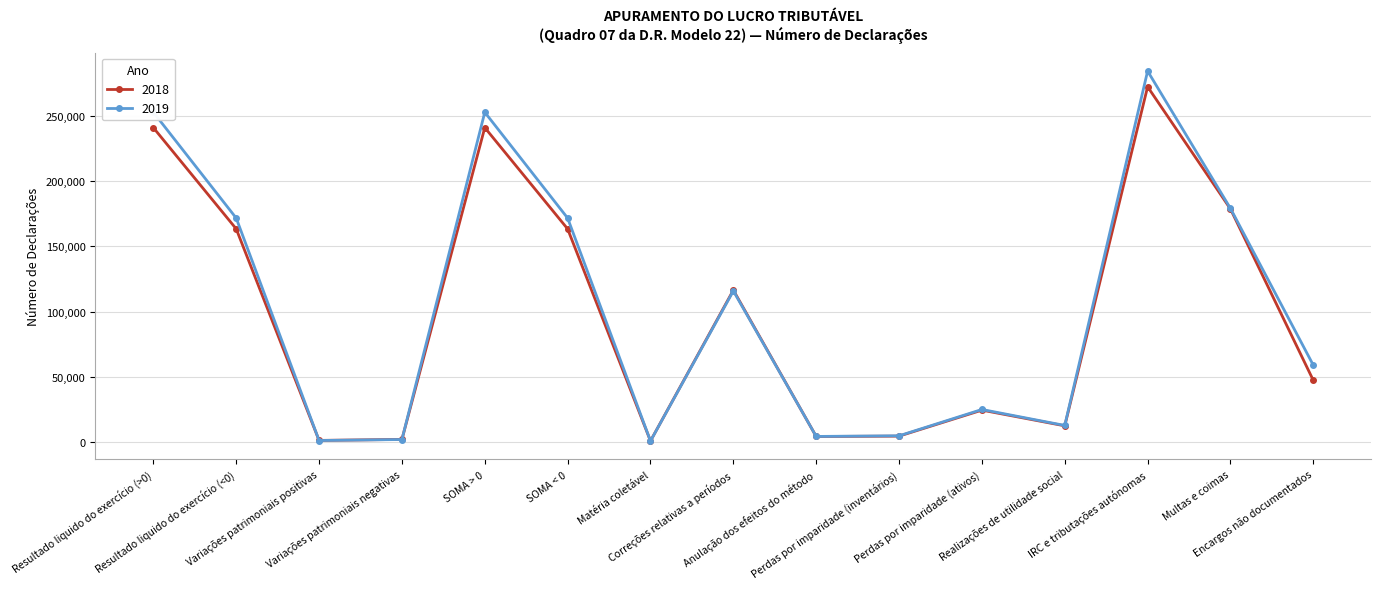

Between which two adjacent categories do 2018 and 2019 first intersect?

Resultado liquido do exercício (<0) and Variações patrimoniais positivas